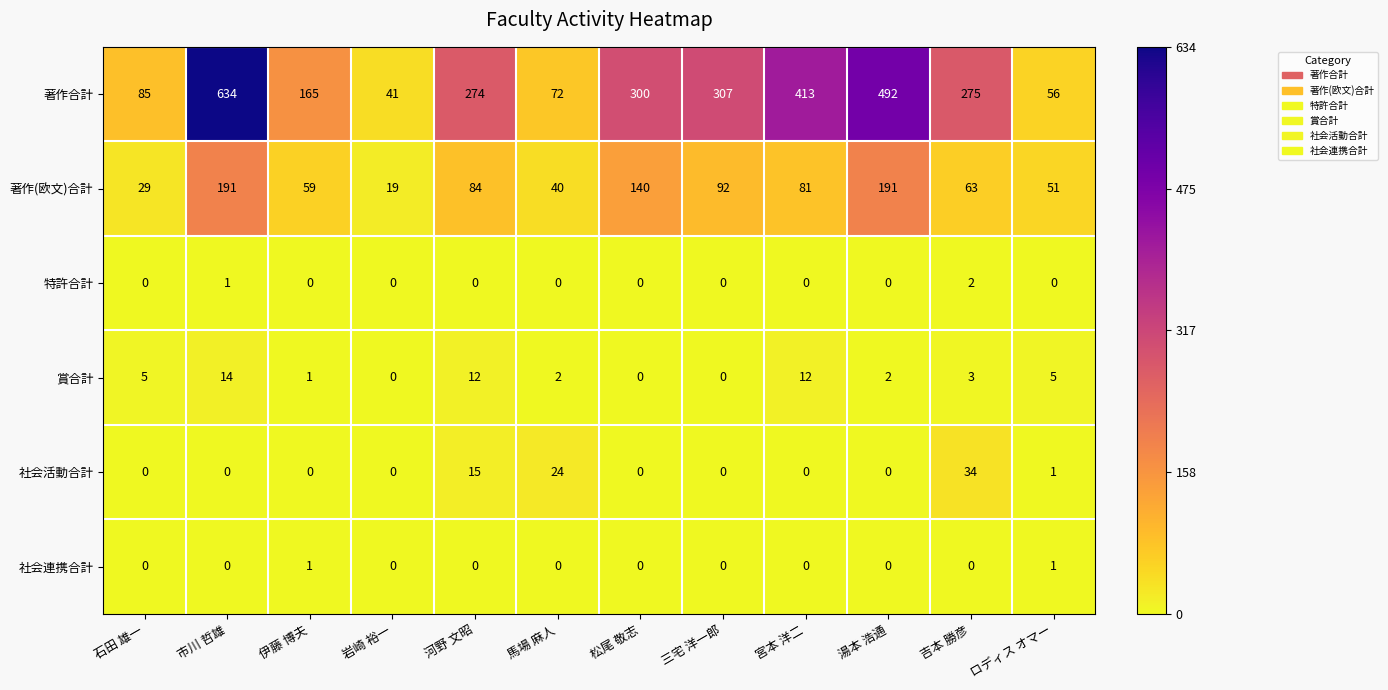

Read the 著作(欧文)合計 value at 湯本 浩通, to the nearest 50.

200